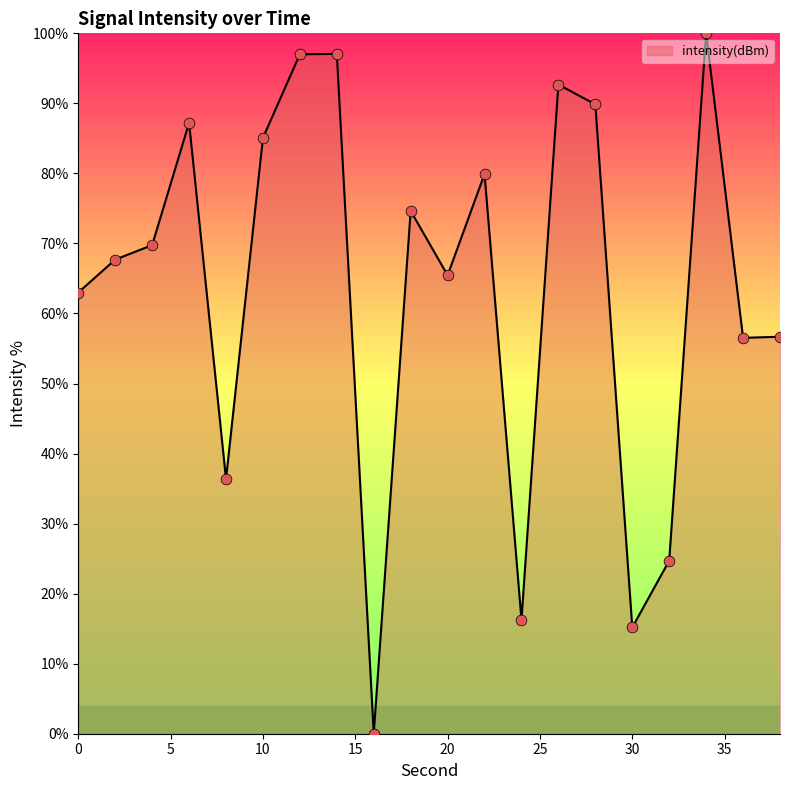

What is the difference between the maximum and minimum values?

100.0